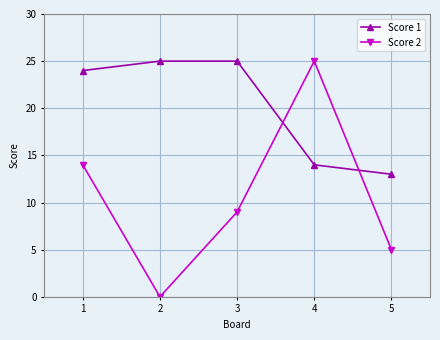

What are all the series names shown in the legend?

Score 1, Score 2